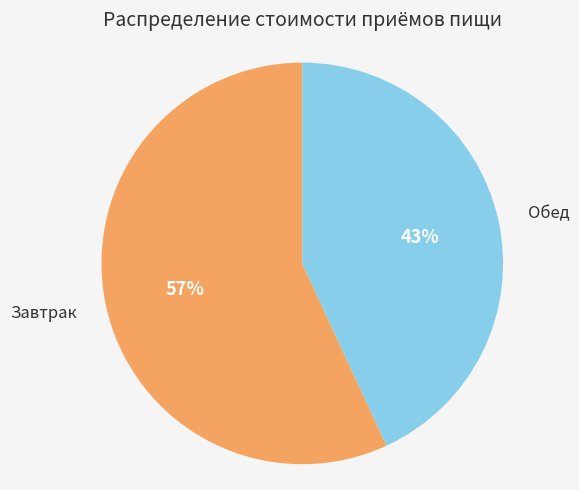

How many segments does this pie chart have?

2